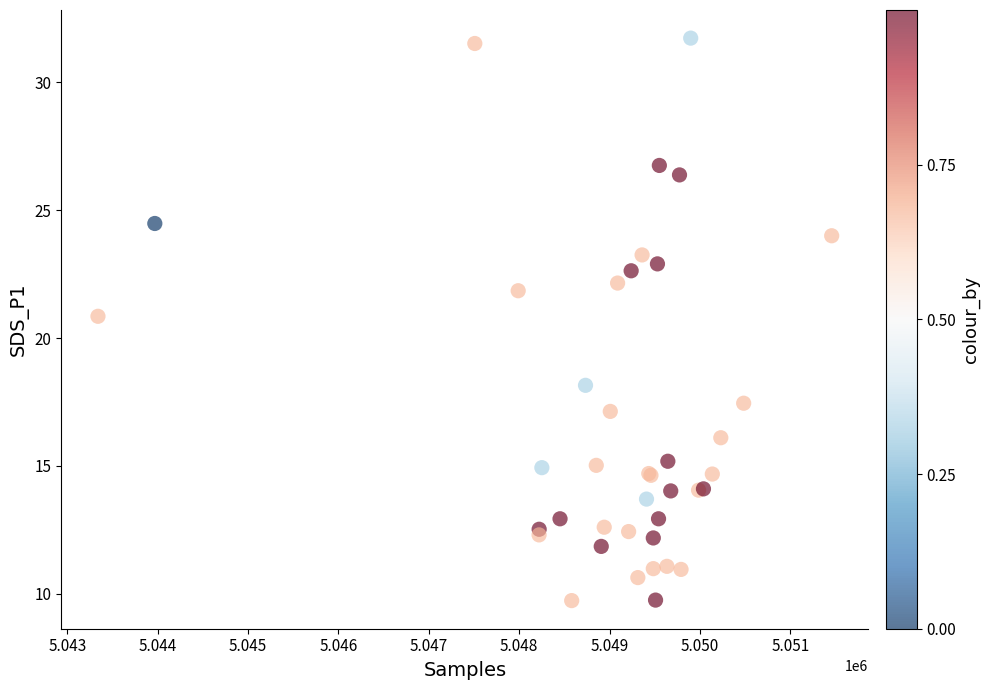

What Y value in the scatter plot is closest to 20?

20.9